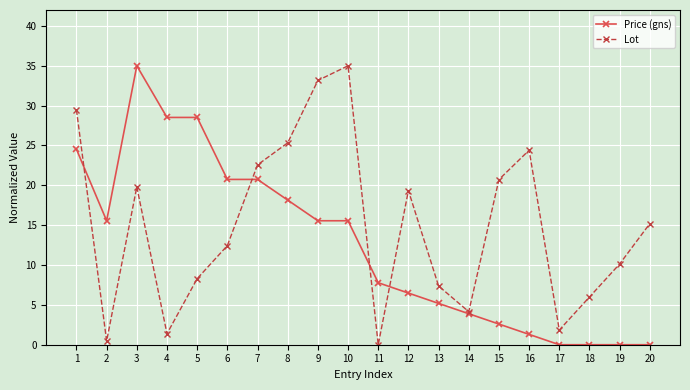

What is the difference between the Price (gns) values at 10 and 17?

15.6